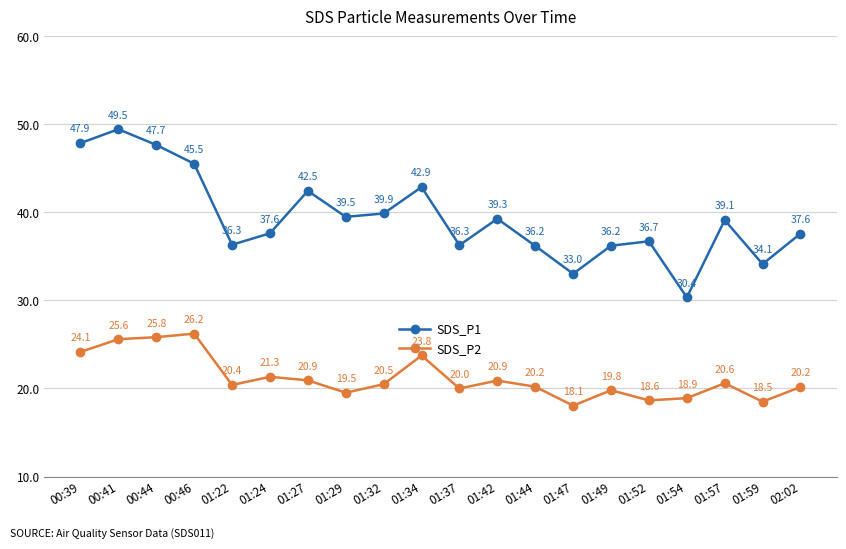

What are all the series names shown in the legend?

SDS_P1, SDS_P2